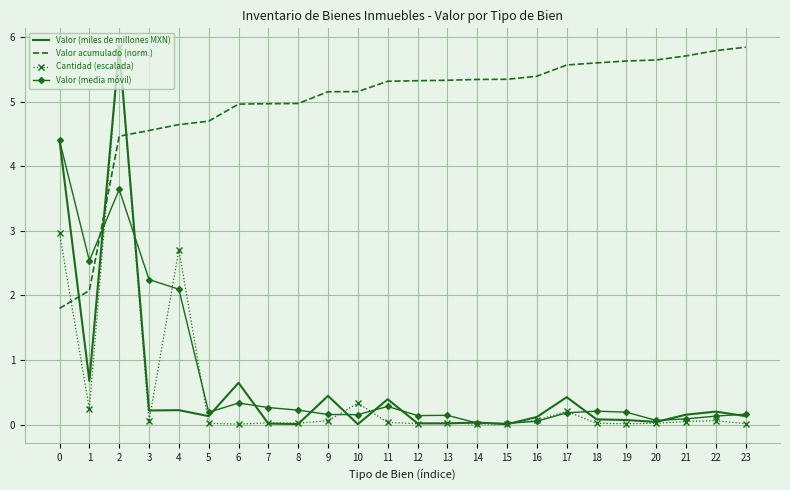

Where is Valor acumulado (norm.) nearest to the value 3?

1